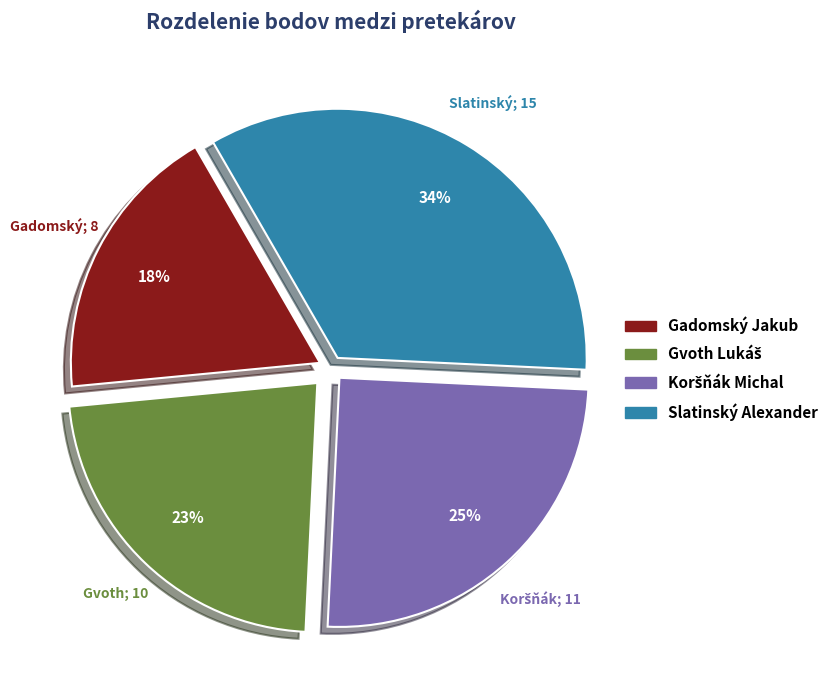

Do Gadomský Jakub and Slatinský Alexander together represent more than half of the pie?

Yes